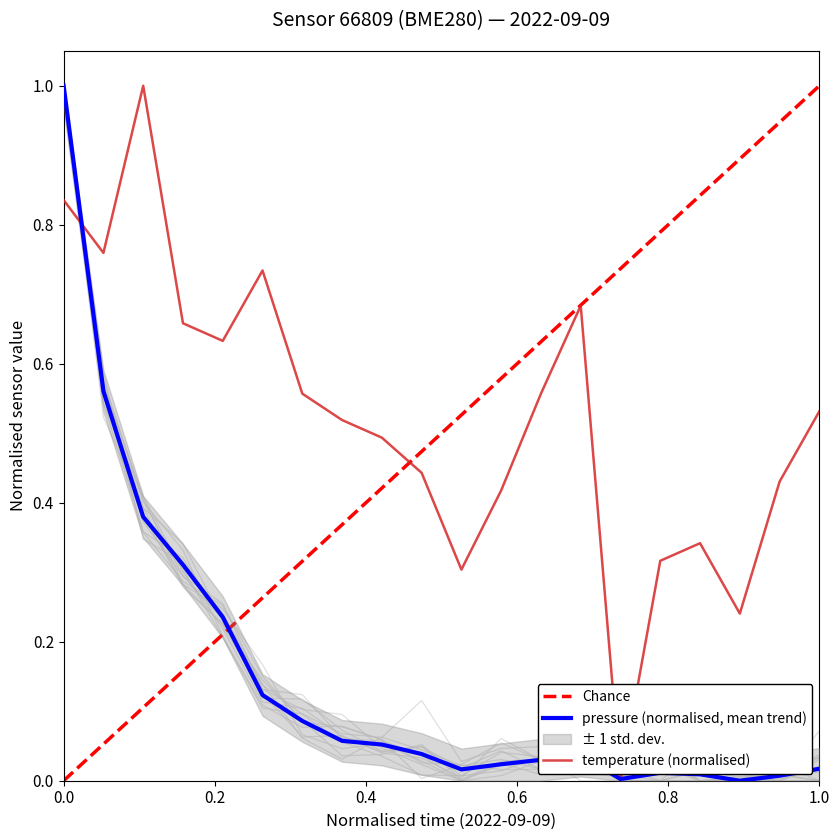

True or false: pressure (normalised, mean trend) has a value of 1.0 at 0.0.

True